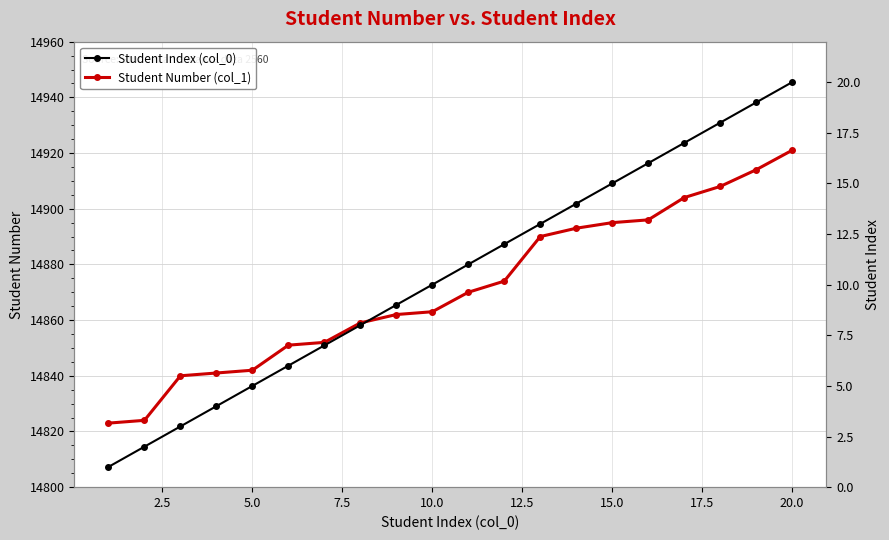

At which label does Student Number (col_1) reach its peak?

20.0